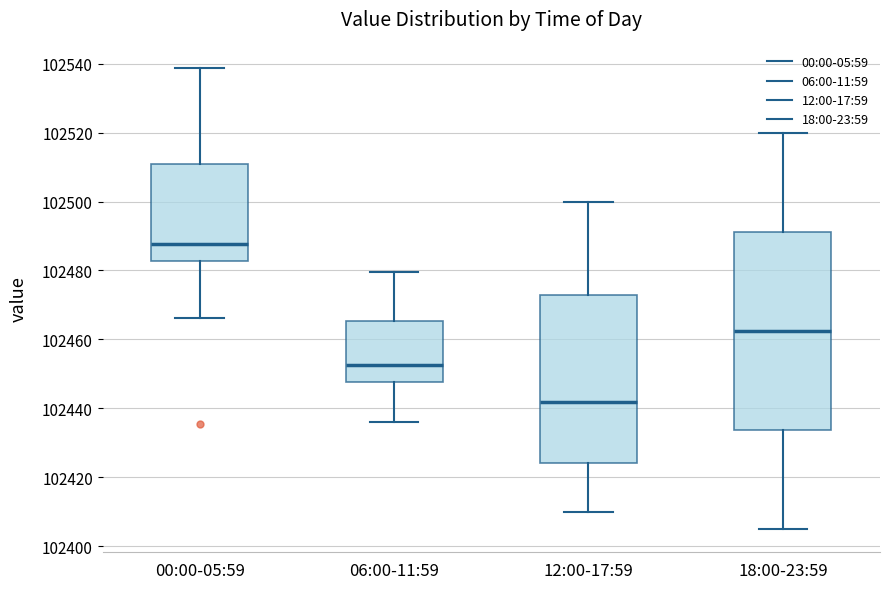

Reading left to right, read every box against the y-axis: the position of its median line, the range the box covers, and the ends of its whiskers. The values are not printed on the chart, so give them approximately, as read against the axis.

00:00-05:59: median 102488, box 102482 to 102510, whiskers 102466 to 102538
06:00-11:59: median 102452, box 102448 to 102466, whiskers 102436 to 102480
12:00-17:59: median 102442, box 102424 to 102472, whiskers 102410 to 102500
18:00-23:59: median 102462, box 102434 to 102492, whiskers 102406 to 102520